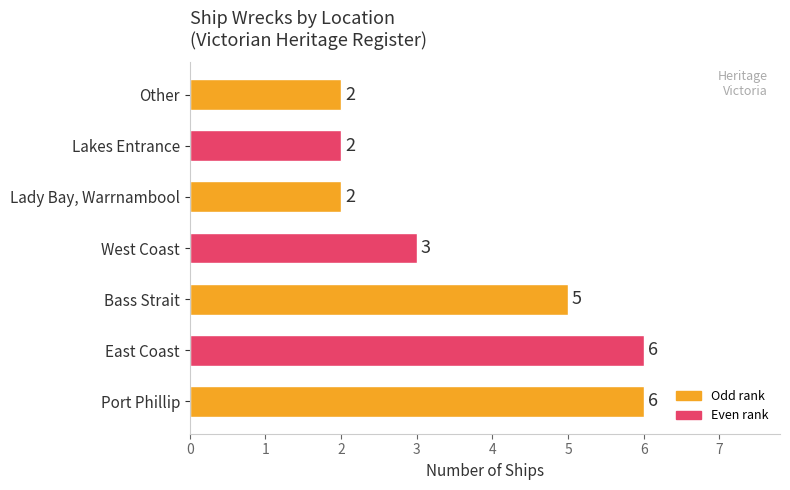

Count the number of data series in this chart.

1